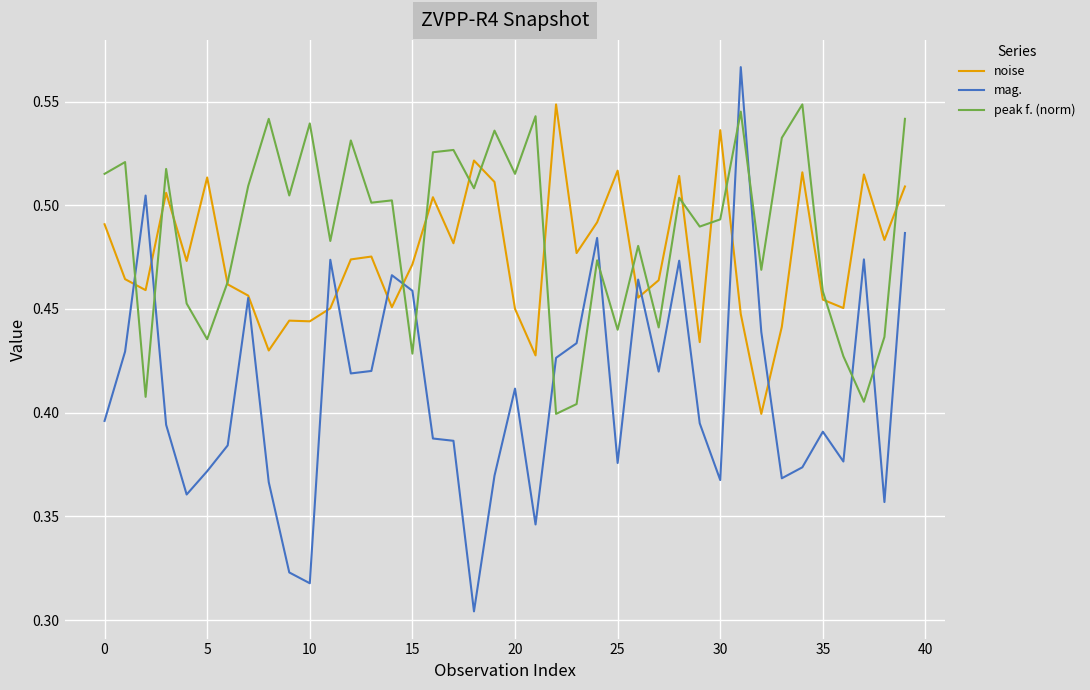

List the series in order of their overall mean, highest first.

peak f. (norm), noise, mag.